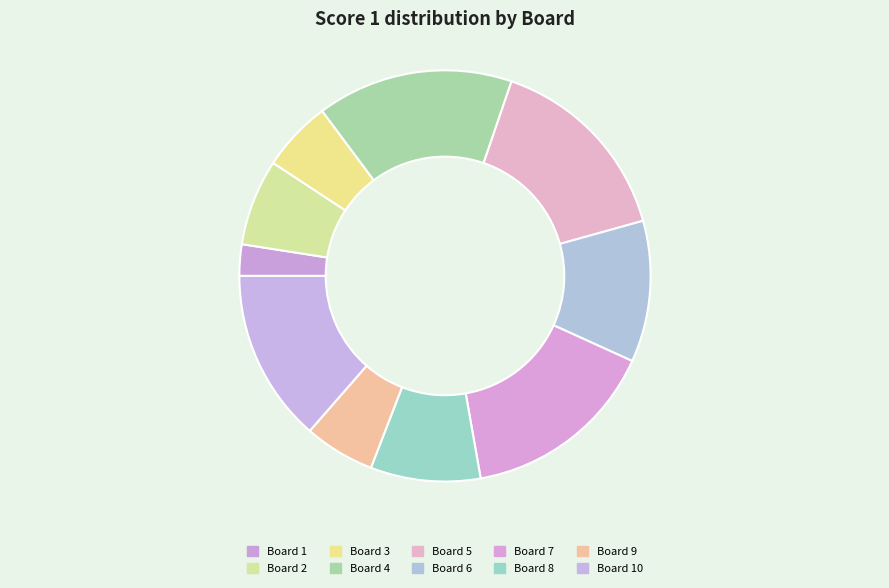

Which category has the smallest portion of the pie?

Board 1